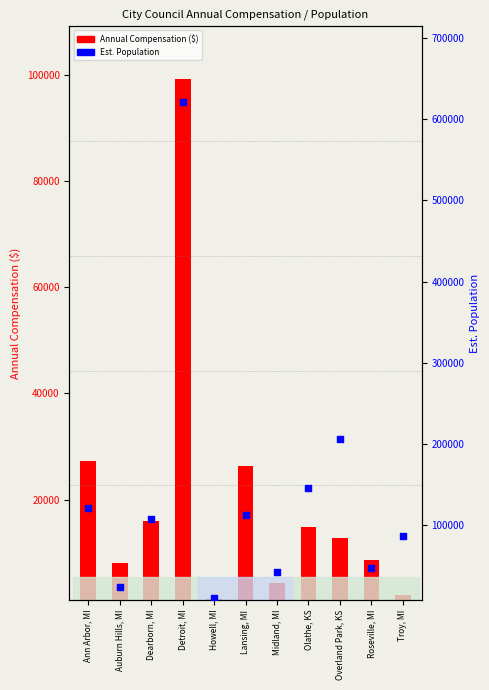

Which series has the largest total across all categories?

Est. Population